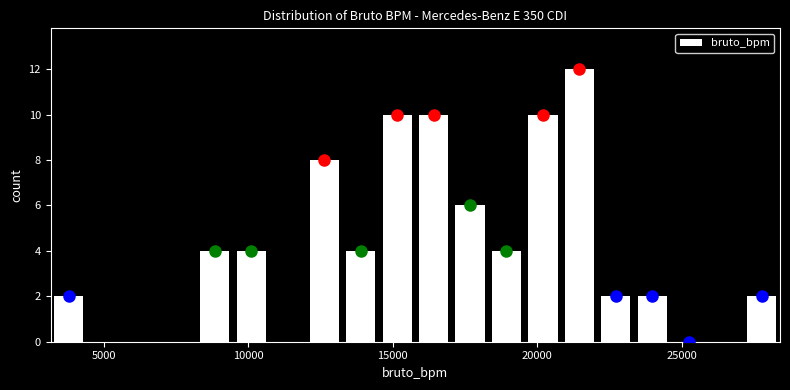

Around what value on the x-axis is the tallest bar? Give the approximate position of its centre, as read against the axis.

21500